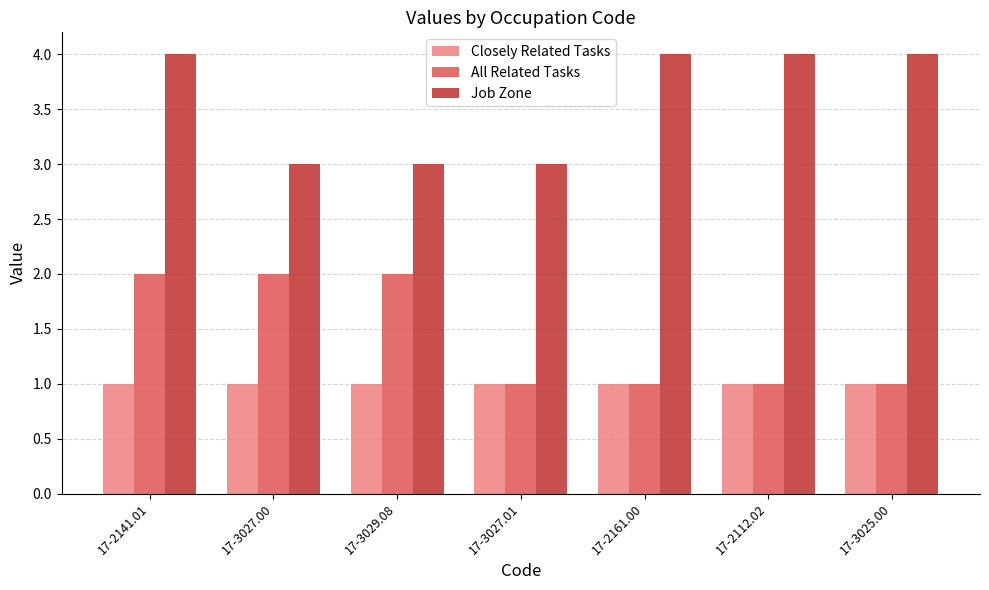

Reading left to right, list all the values displayed in this chart.

Closely Related Tasks: 1	1	1	1	1	1	1
All Related Tasks: 2	2	2	1	1	1	1
Job Zone: 4	3	3	3	4	4	4